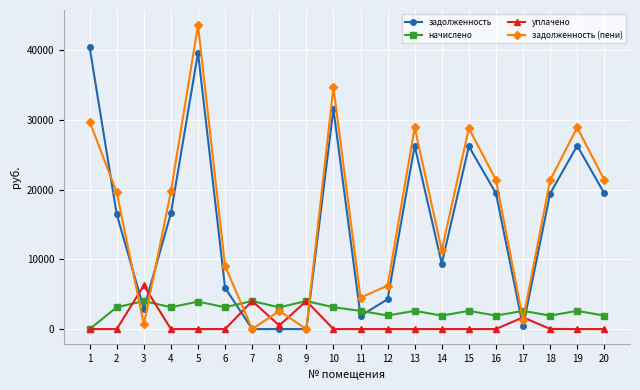

True or false: начислено and задолженность (пени) intersect in this chart.

True